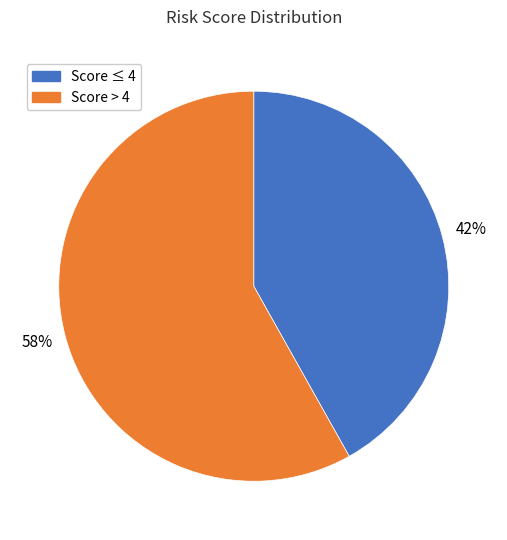

Which category has the smallest portion of the pie?

Score ≤ 4